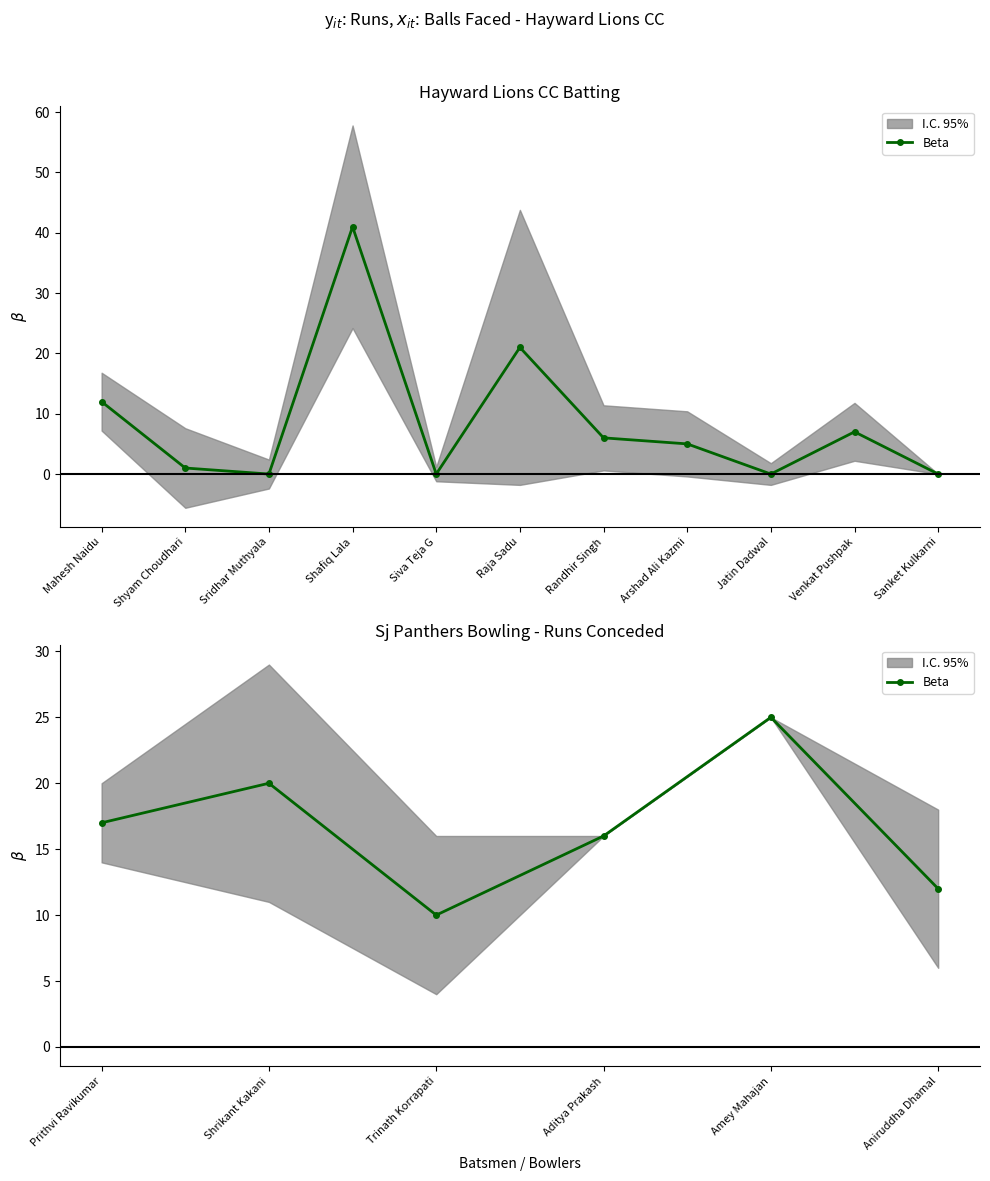

True or false: the data shows 29 at Prithvi Ravikumar.

False